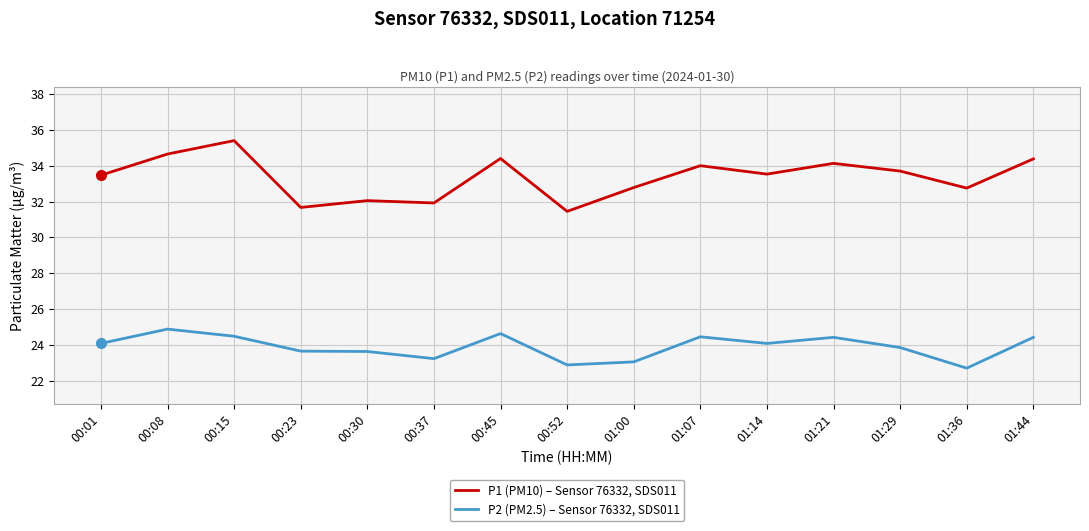

At how many categories does at least one series exceed 24?

15